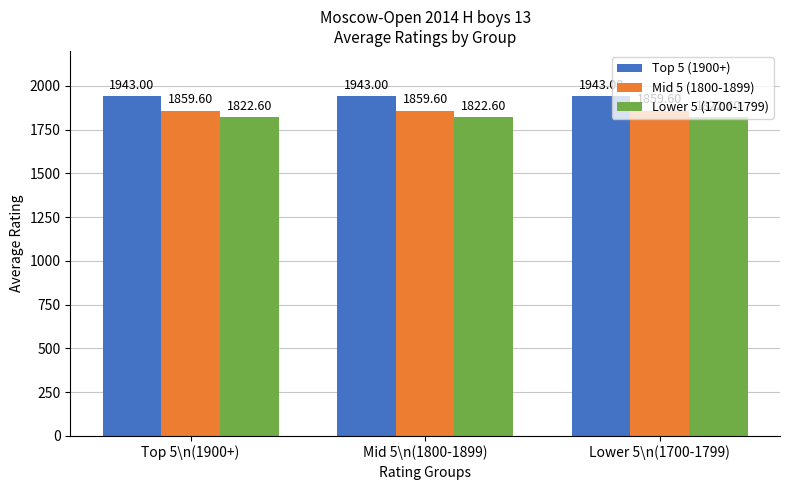

What is the spread (max minus min) of values at Lower 5\n(1700-1799)?

120.4